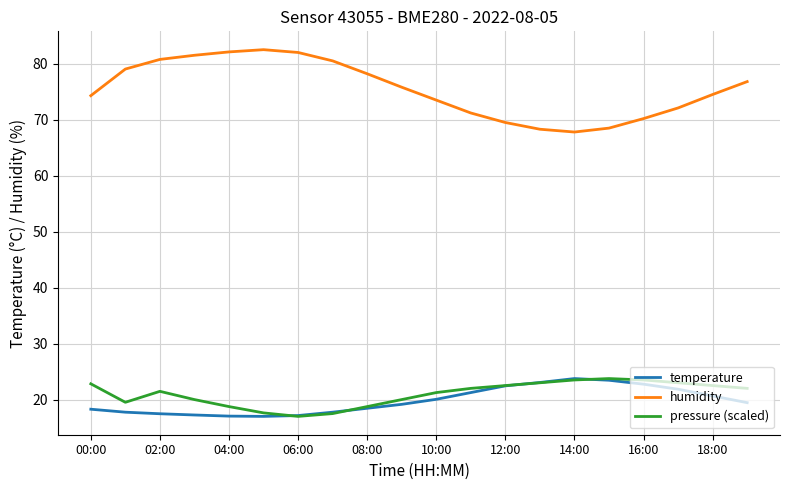

Which series has the largest total across all categories?

humidity